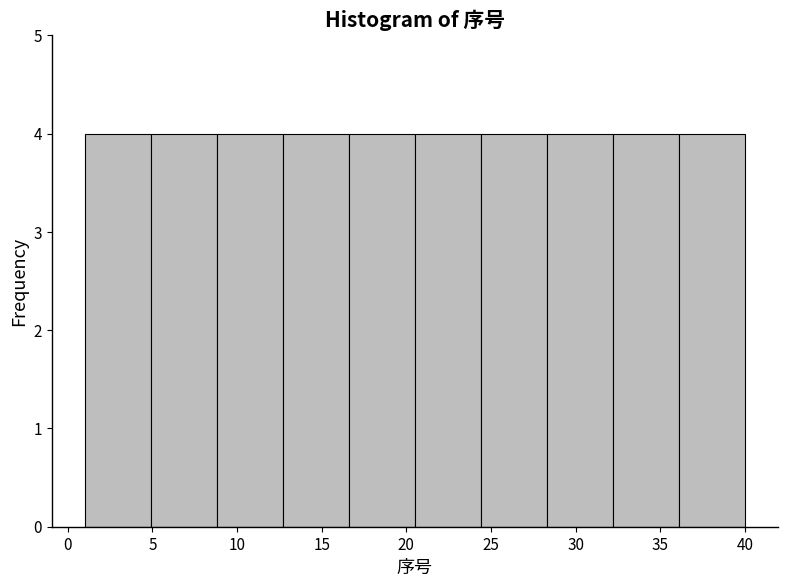

Reading left to right, list every bar in this chart as the range it spans on the x-axis followed by its height. Neither the bar edges nor the heights are printed on the chart, so give them approximately, as read against the axes.

1.0 to 4.9: 4
4.9 to 8.8: 4
8.8 to 12.7: 4
12.7 to 16.6: 4
16.6 to 20.5: 4
20.5 to 24.4: 4
24.4 to 28.3: 4
28.3 to 32.2: 4
32.2 to 36.1: 4
36.1 to 40.0: 4